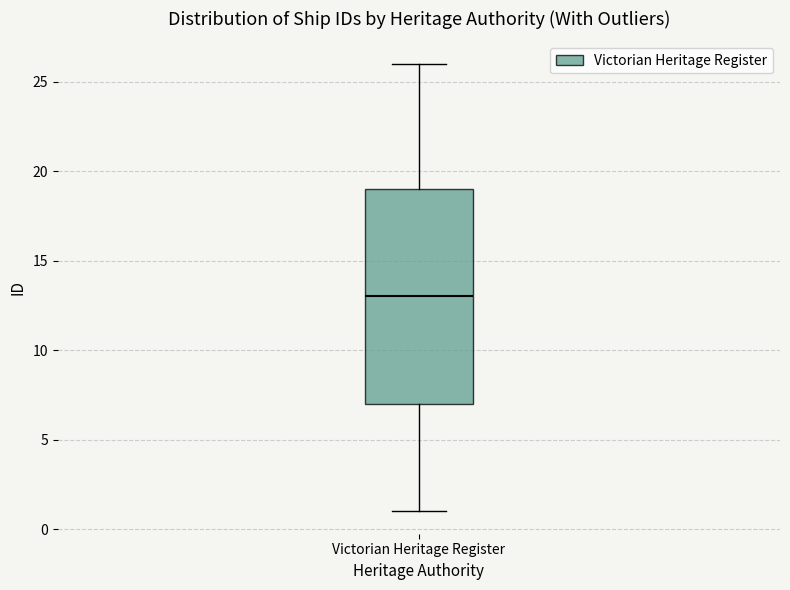

Read this box plot against the y-axis: the position of the median line, the range covered by the box, and the ends of both whiskers. The values are not printed on the chart, so give them approximately, as read against the axis.

median 13, box 7 to 19, whiskers 1 to 26